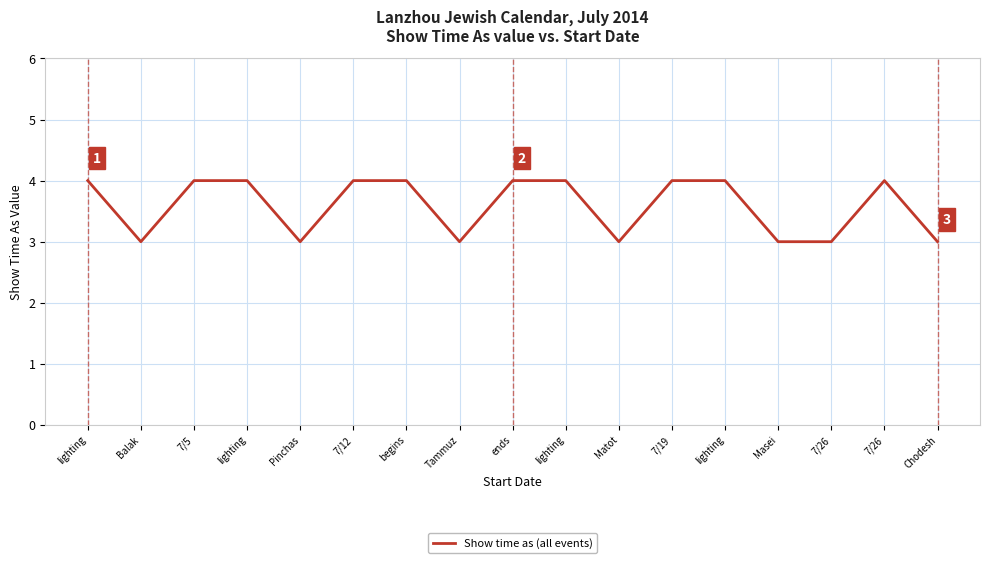

Reading left to right, list all the values displayed in this chart.

lighting=4	Balak=3	7/5=4	lighting=4	Pinchas=3	7/12=4	begins=4	Tammuz=3	ends=4	lighting=4	Matot=3	7/19=4	lighting=4	Masei=3	7/26=3	7/26=4	Chodesh=3